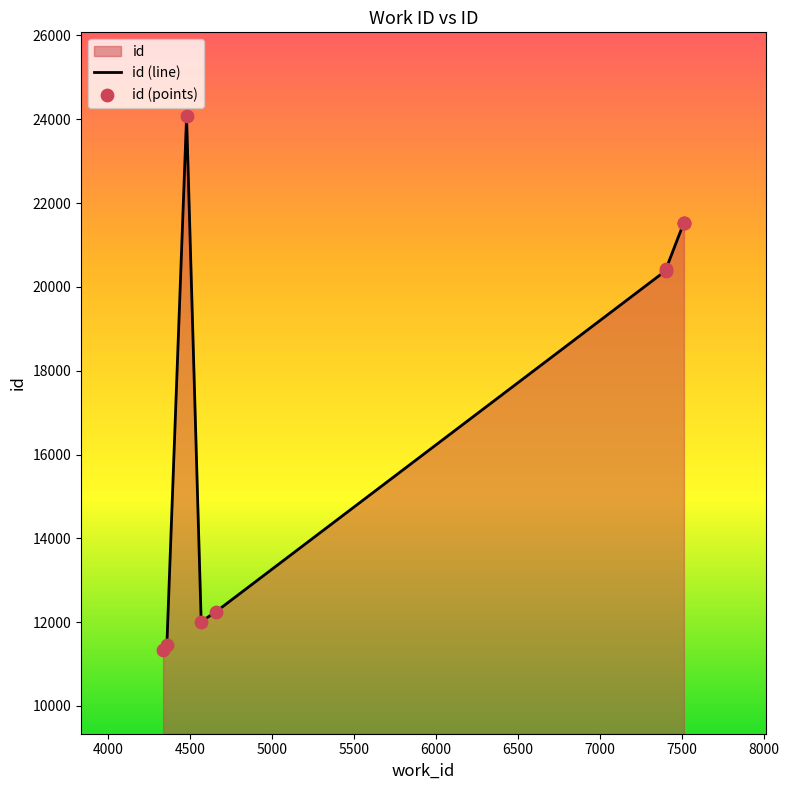

What is the change in value from 4569 to 4660?

+240